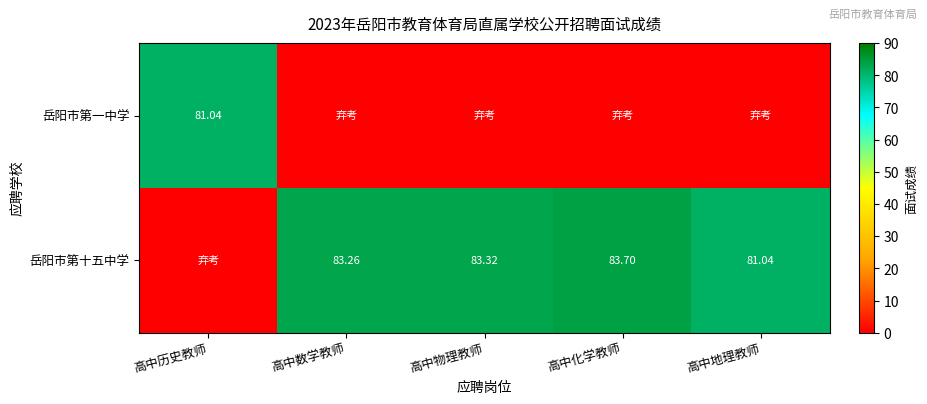

What is the maximum value shown in the chart?

83.7